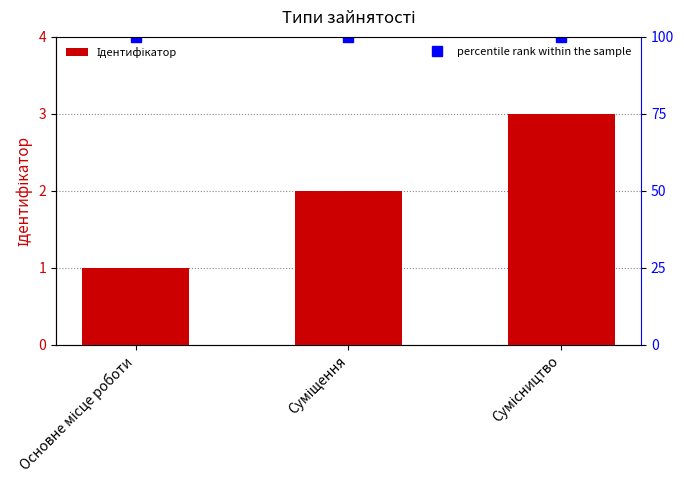

Which has a higher value, Суміщення or Основне місце роботи?

Суміщення